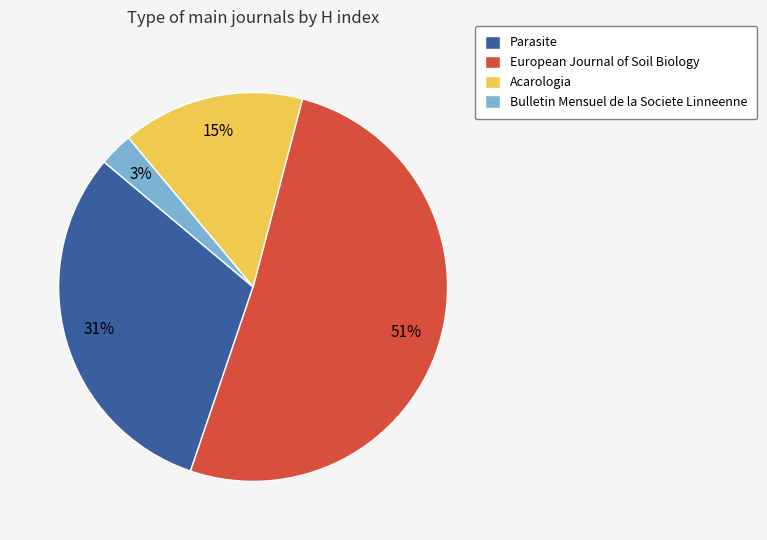

To the nearest percent, what is the combined percentage of Acarologia and European Journal of Soil Biology?

66%